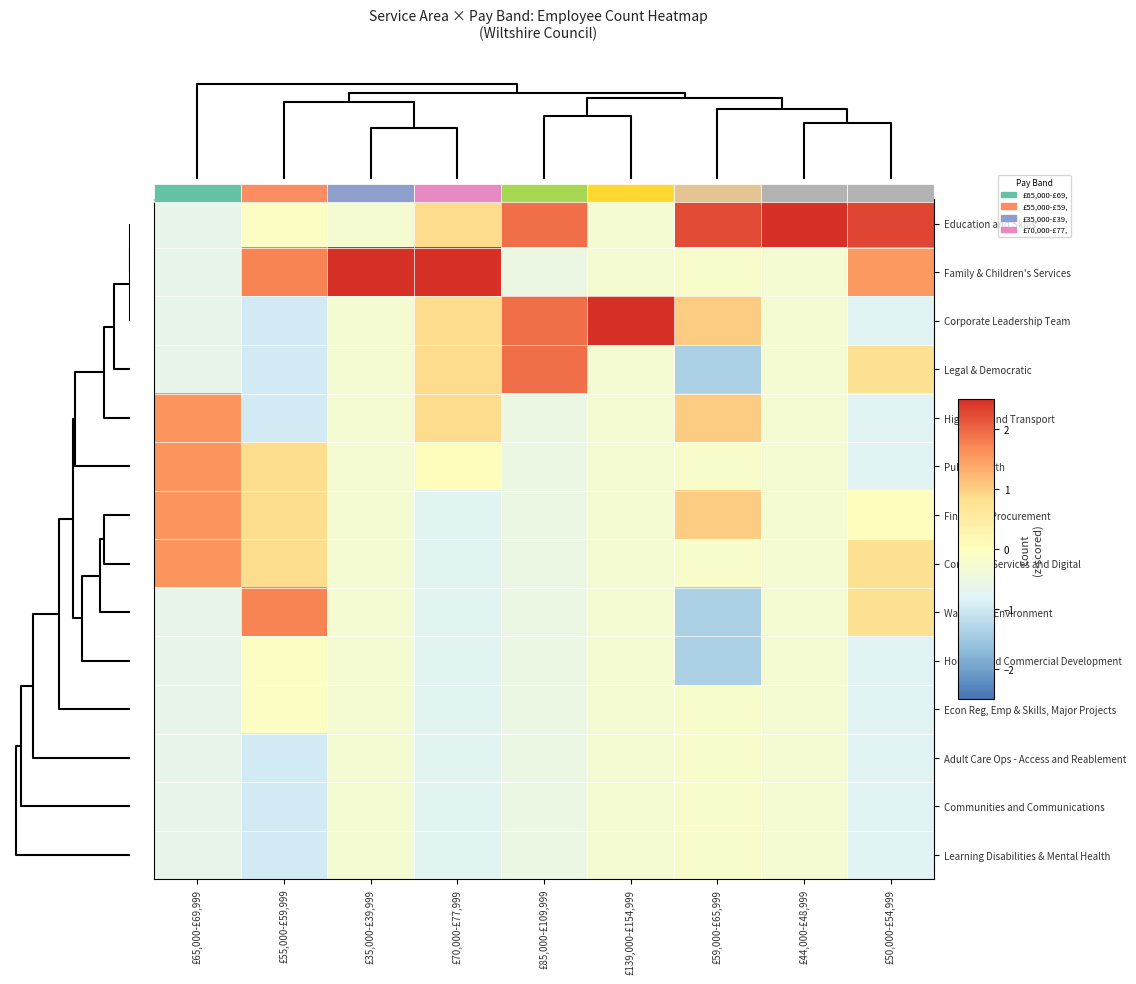

What is the minimum value for Legal & Democratic?

-1.4